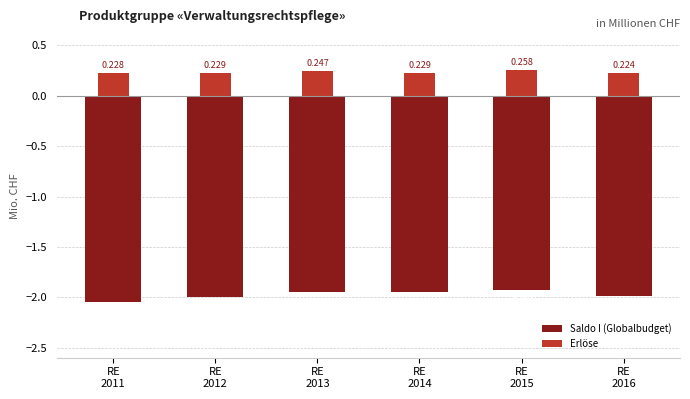

Is it true that Saldo I (Globalbudget) equals -0.7 at RE
2012?

False